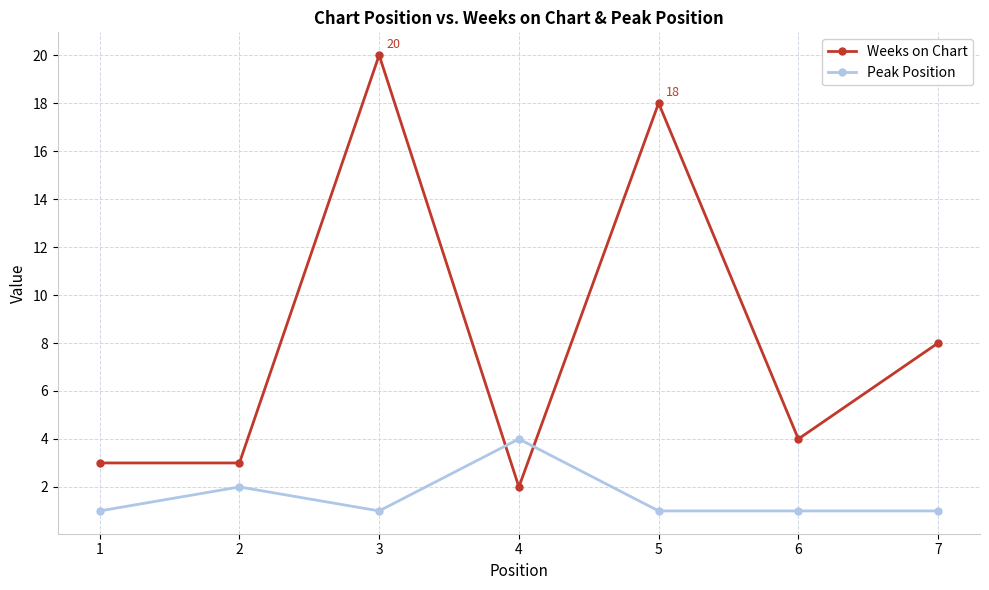

Rank the series by their maximum value, from highest to lowest.

Weeks on Chart, Peak Position